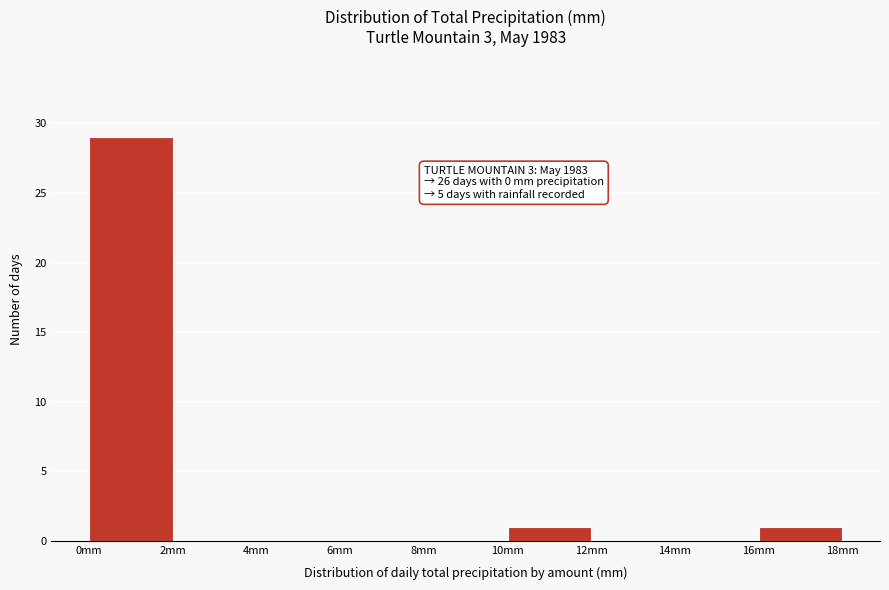

Which range on the x-axis has the tallest bar?

0 to 2